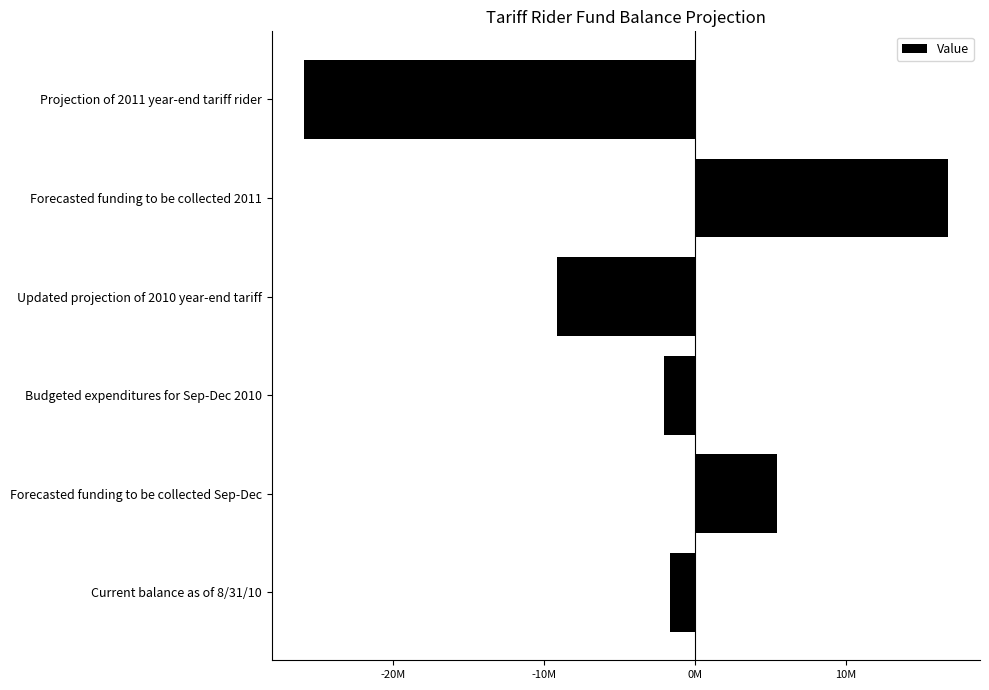

Does the chart contain stacked bars?

No